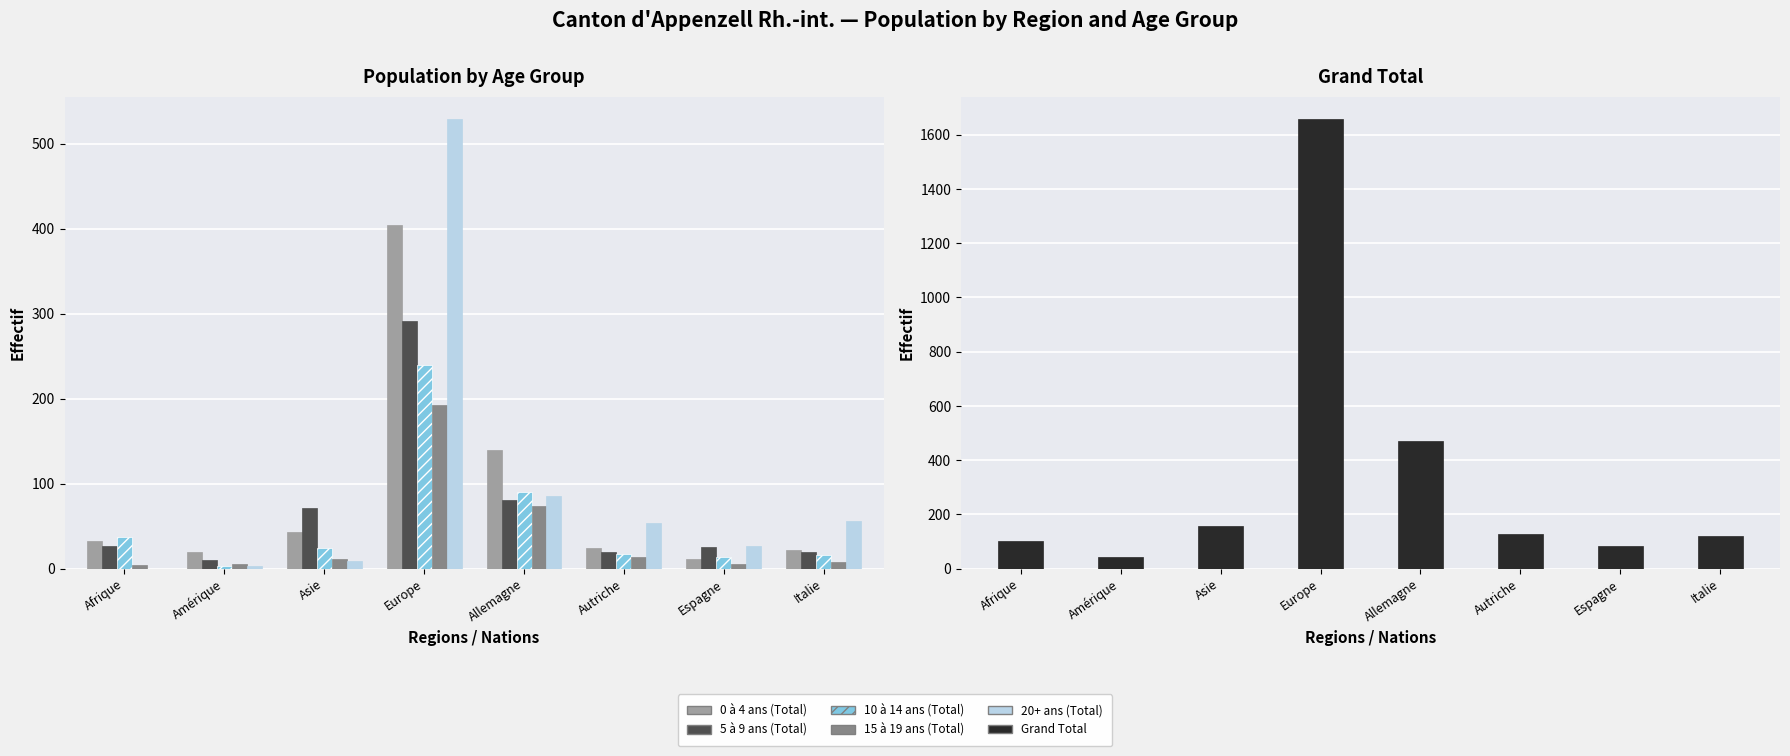

Rank the series by their maximum value, from lowest to highest.

15 à 19 ans (Total), 10 à 14 ans (Total), 5 à 9 ans (Total), 0 à 4 ans (Total), 20+ ans (Total), Grand Total